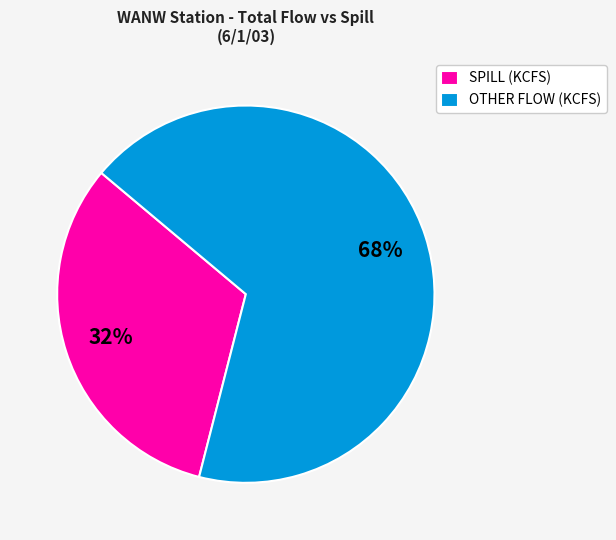

Is the sum of SPILL (KCFS) and OTHER FLOW (KCFS) greater than half?

Yes